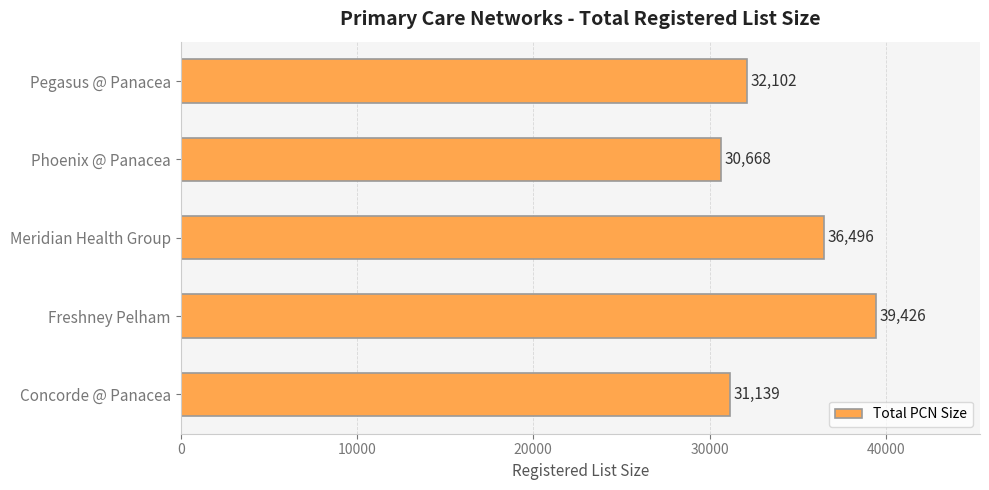

Reading bottom to top, extract all data points from this chart.

31139	39426	36496	30668	32102